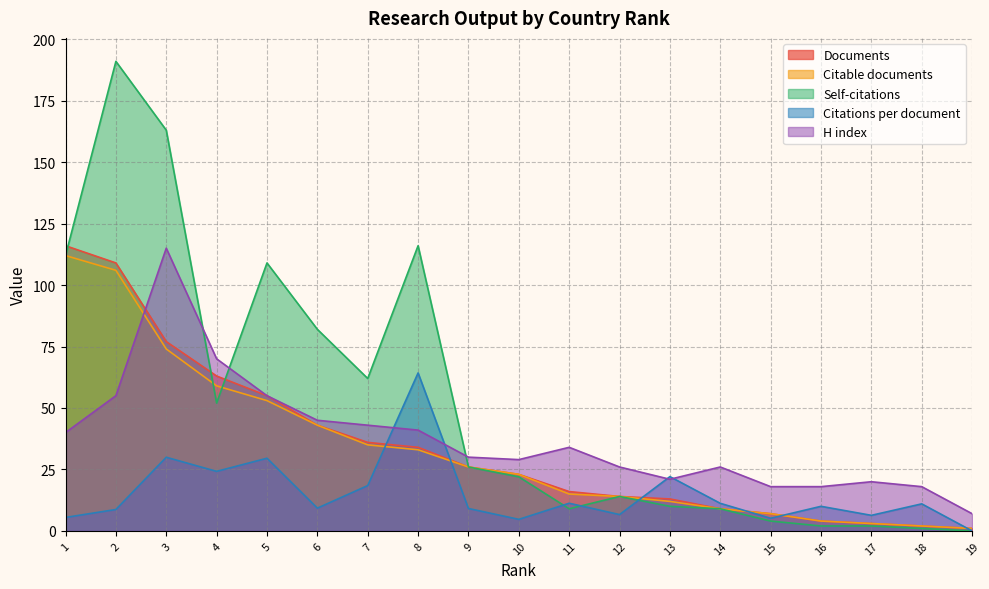

What is the difference between the highest and lowest values at 7?

43.6